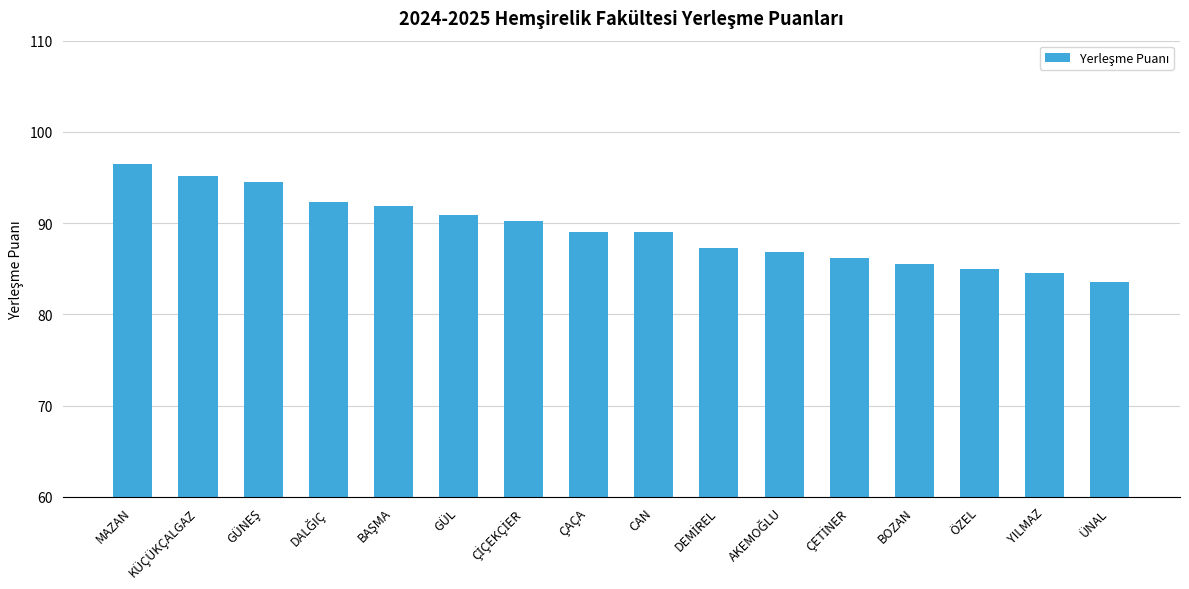

What is the maximum value shown in the chart?

96.5